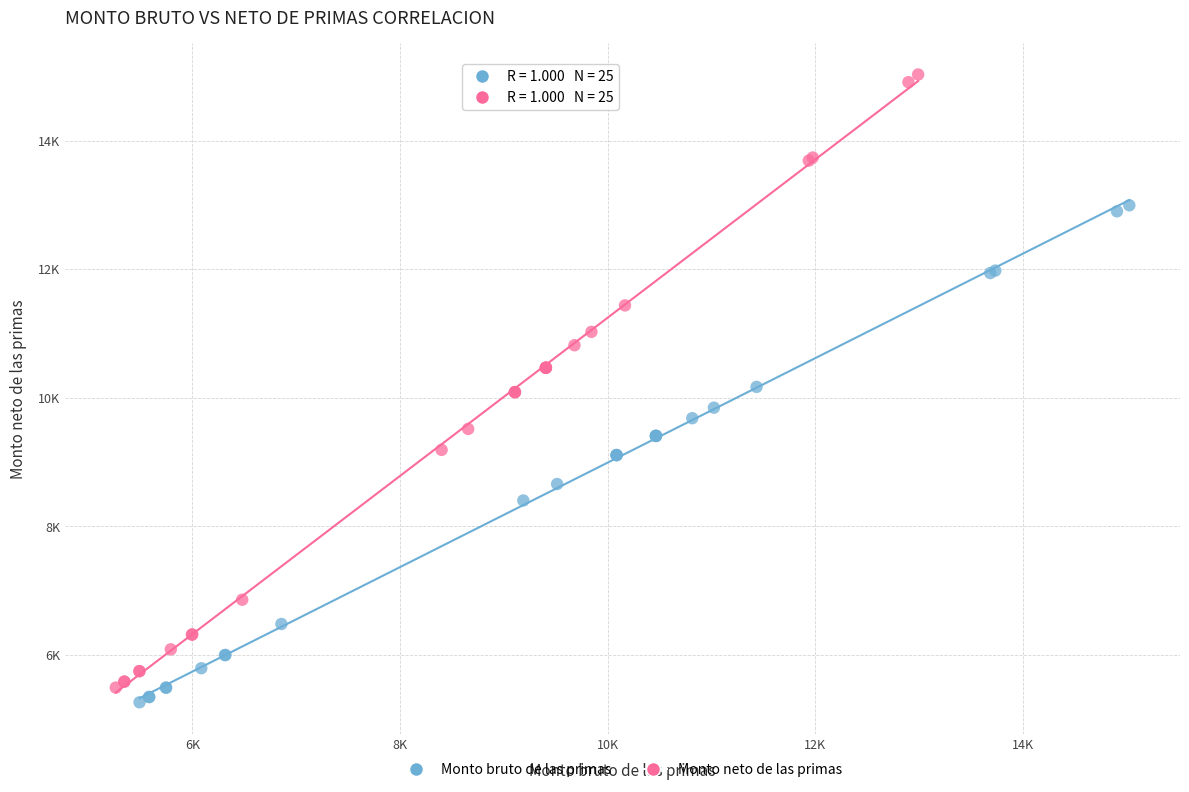

Which series contains the highest Y value?

Monto neto de las primas